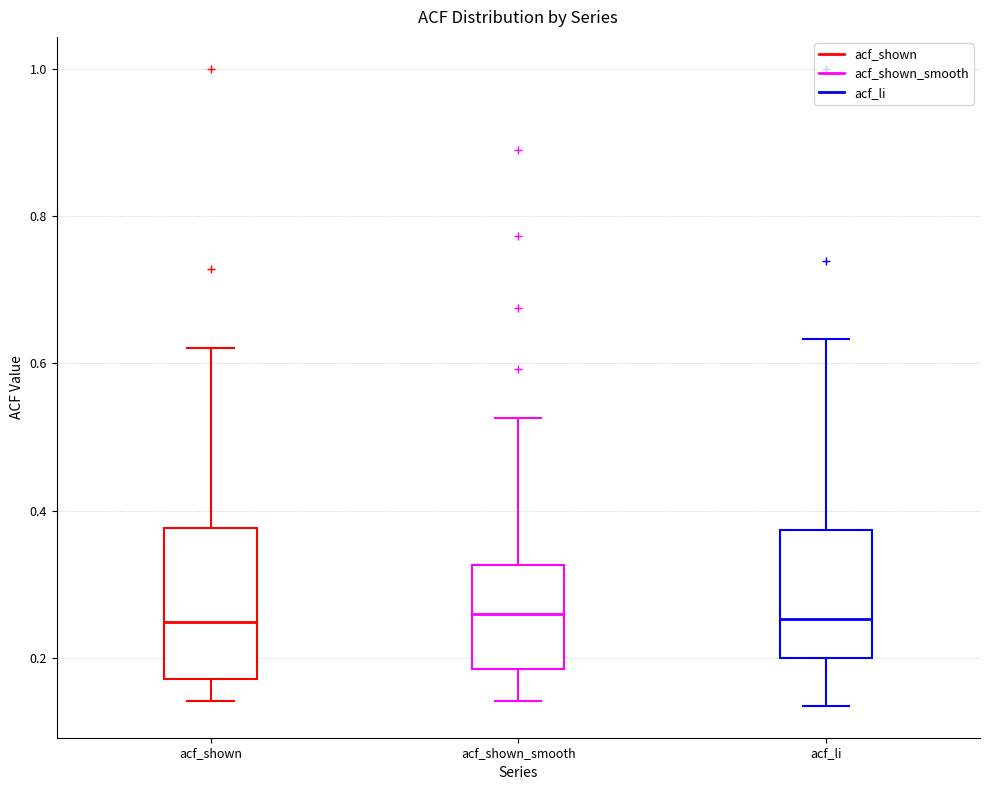

Reading left to right, read every box against the y-axis: the position of its median line, the range the box covers, and the ends of its whiskers. The values are not printed on the chart, so give them approximately, as read against the axis.

acf_shown: median 0.24, box 0.18 to 0.38, whiskers 0.14 to 0.62
acf_shown_smooth: median 0.26, box 0.18 to 0.32, whiskers 0.14 to 0.52
acf_li: median 0.26, box 0.20 to 0.38, whiskers 0.14 to 0.64